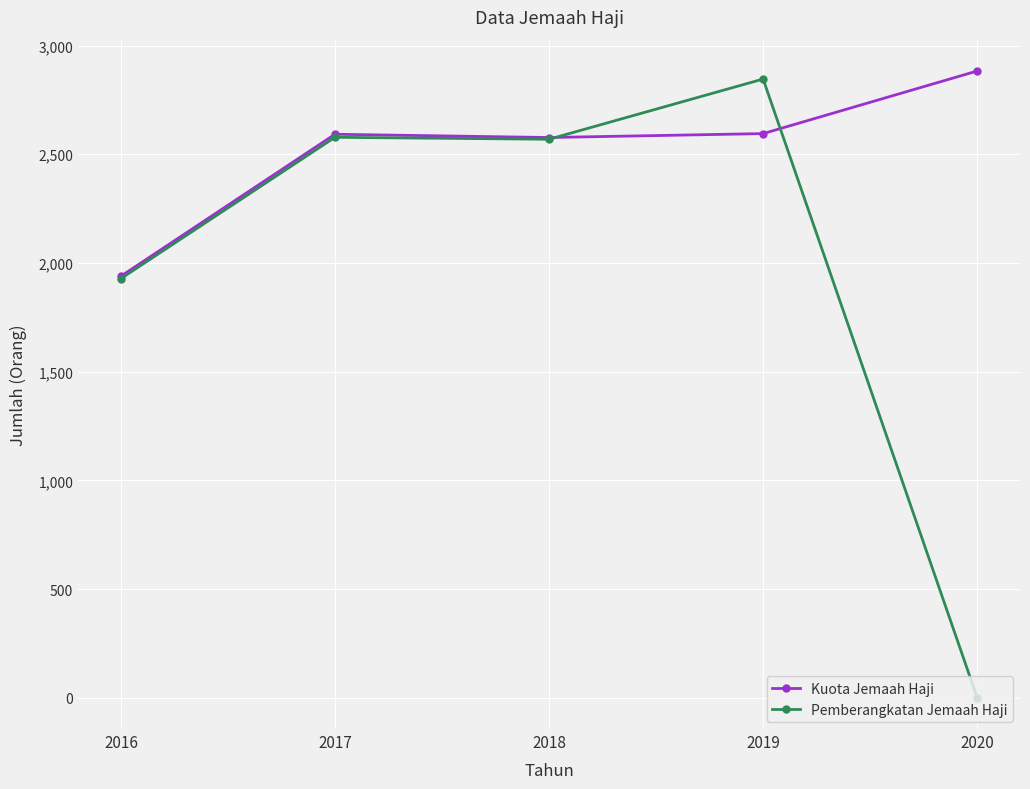

After their last crossing, which series has the higher values: Kuota Jemaah Haji or Pemberangkatan Jemaah Haji?

Kuota Jemaah Haji